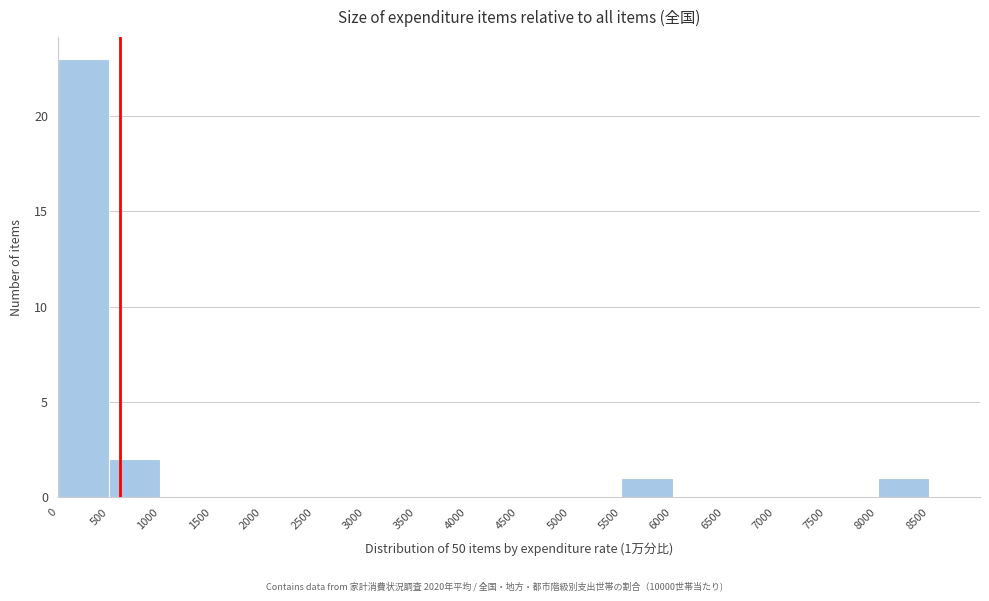

Over which range of the x-axis is the bar tallest?

0 to 500